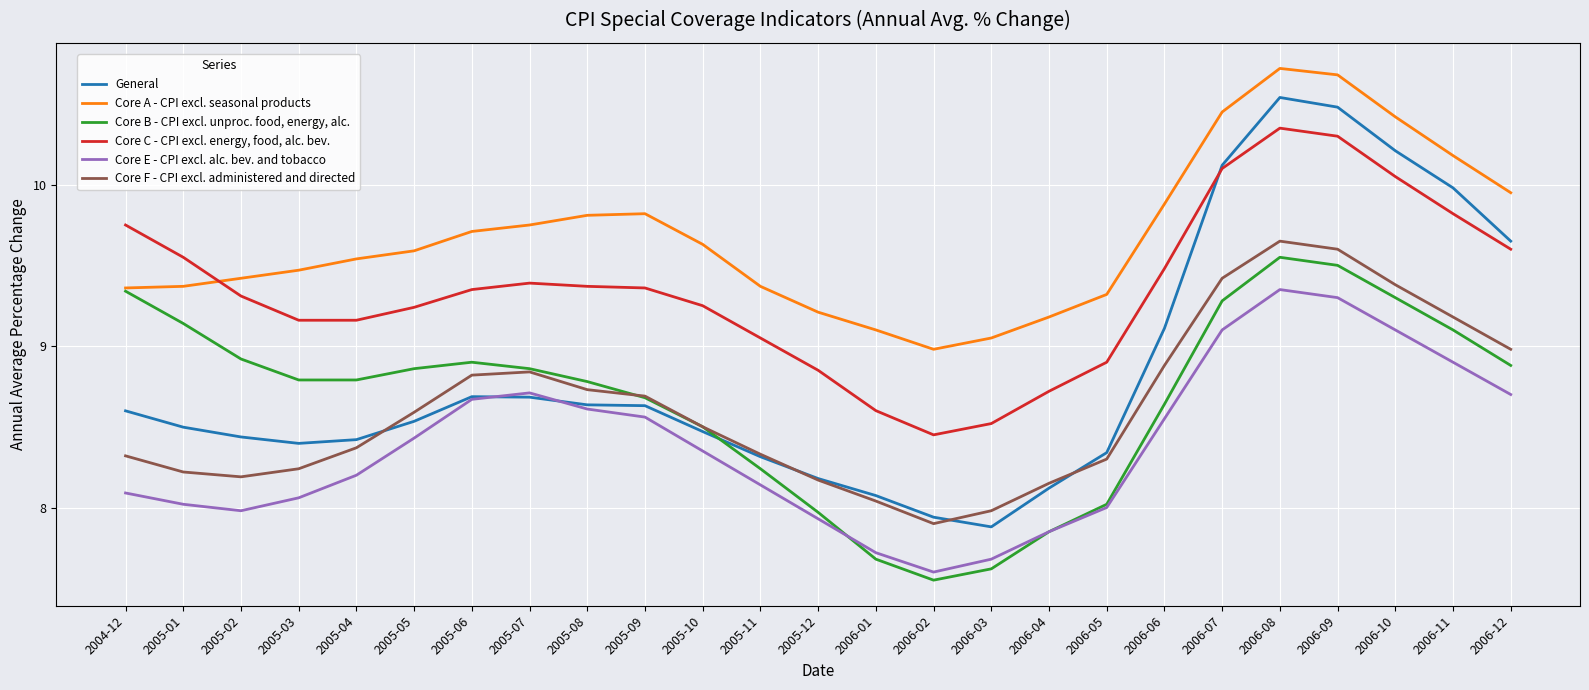

The Core C - CPI excl. energy, food, alc. bev. series shows 15.9 at 2006-10. True or false?

False